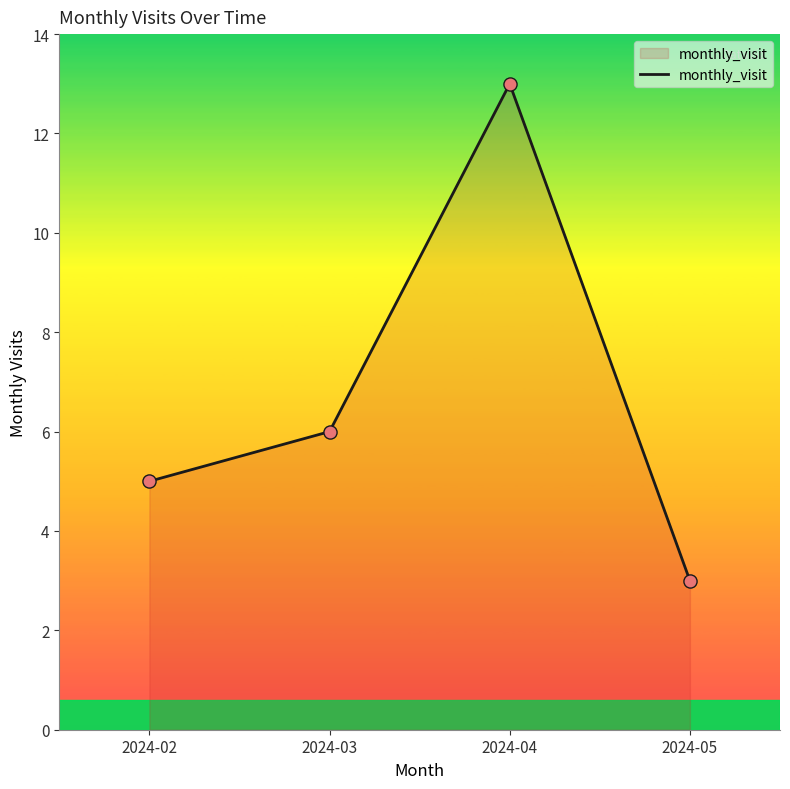

Which has a higher value, 2024-03 or 2024-05?

2024-03